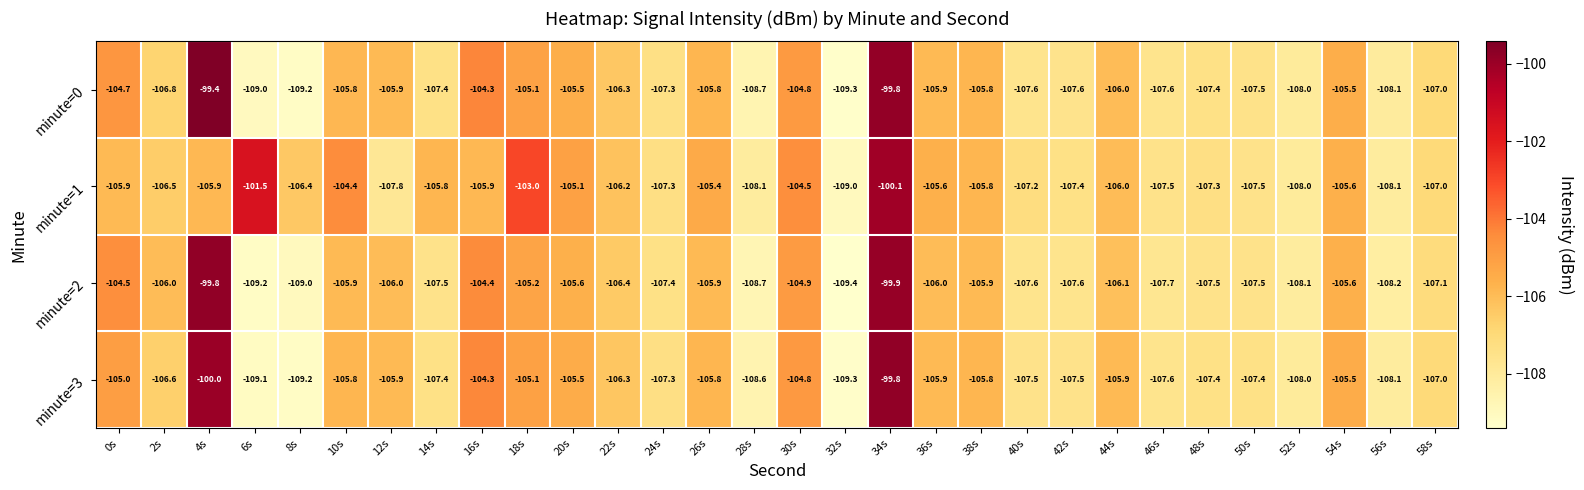

Which series has the largest range (max minus min)?

minute=0